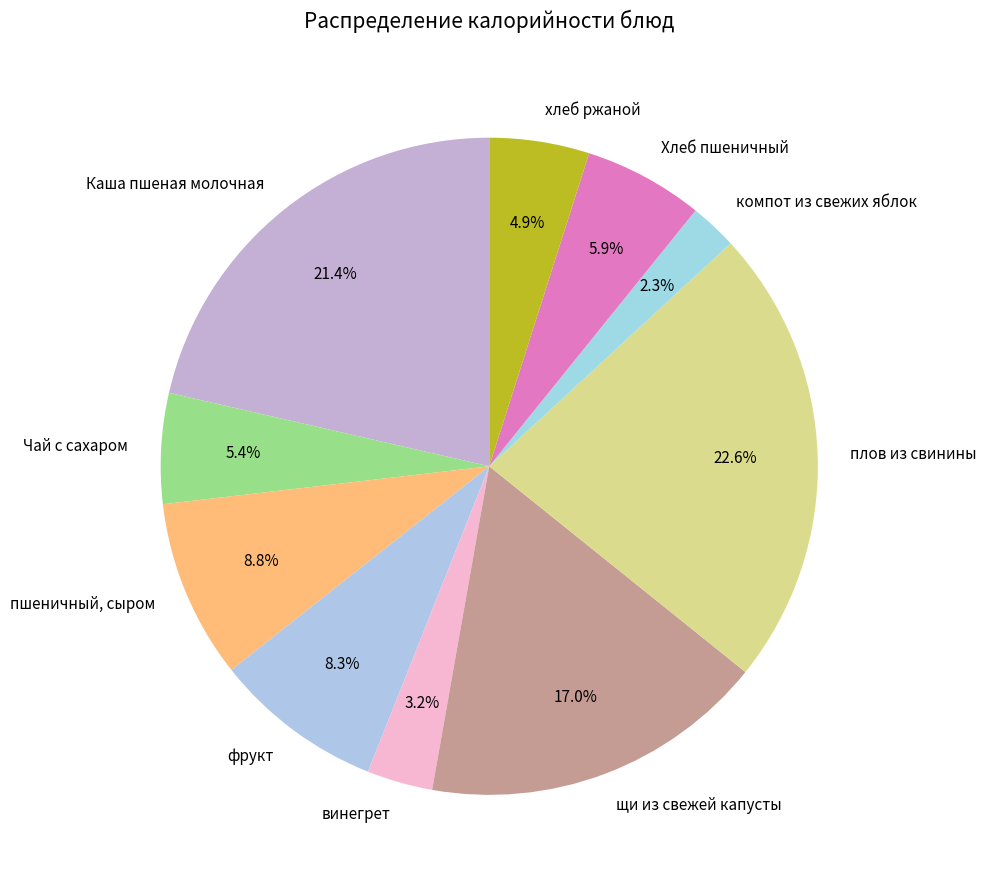

How many segments does this pie chart have?

10